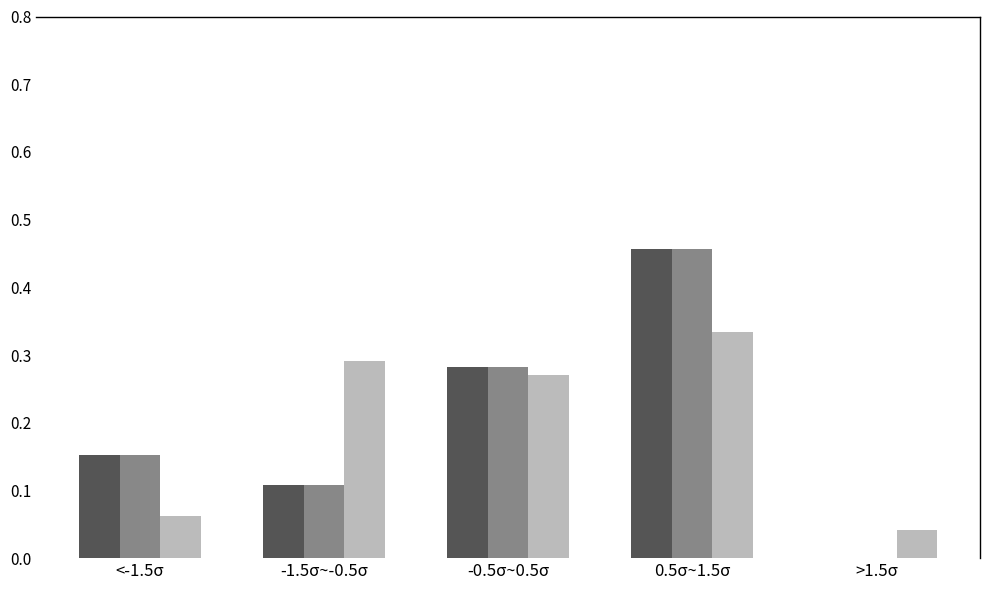

What is the total value across all series at 0.5σ~1.5σ?

1.2